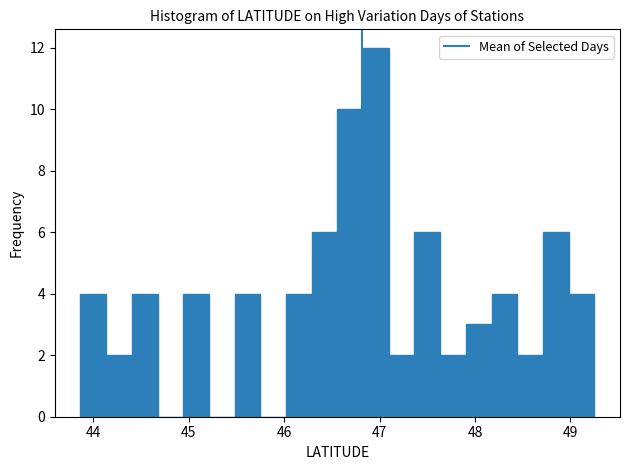

Read against the x-axis, roughly where is the centre of the tallest bar?

47.0